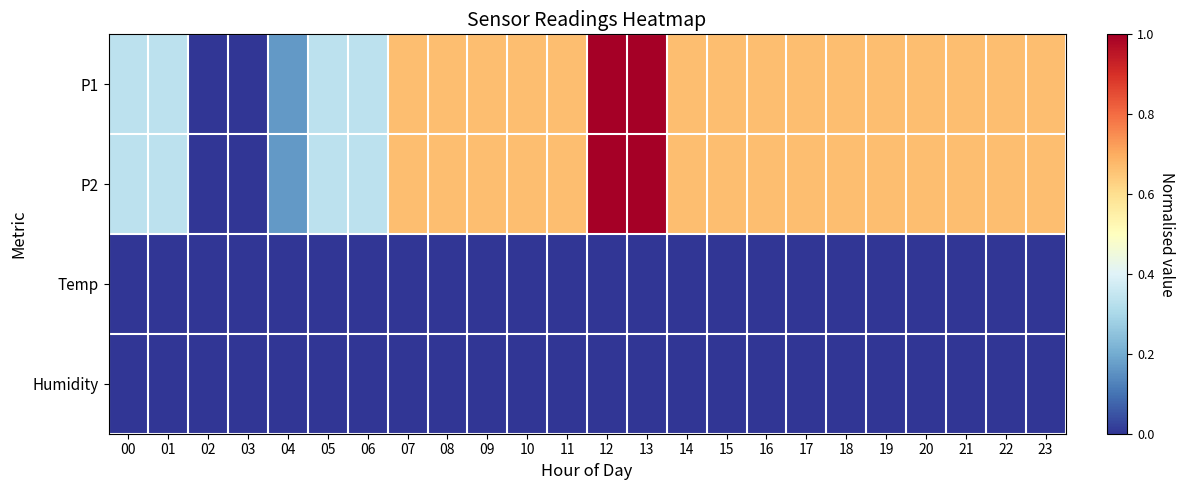

Reading left to right, what are all the values shown in this chart?

P1: 00=0.3	01=0.3	02=0.0	03=0.0	04=0.2	05=0.3	06=0.3	07=0.7	08=0.7	09=0.7	10=0.7	11=0.7	12=1.0	13=1.0	14=0.7	15=0.7	16=0.7	17=0.7	18=0.7	19=0.7	20=0.7	21=0.7	22=0.7	23=0.7
P2: 00=0.3	01=0.3	02=0.0	03=0.0	04=0.2	05=0.3	06=0.3	07=0.7	08=0.7	09=0.7	10=0.7	11=0.7	12=1.0	13=1.0	14=0.7	15=0.7	16=0.7	17=0.7	18=0.7	19=0.7	20=0.7	21=0.7	22=0.7	23=0.7
Temp: 00=0.0	01=0.0	02=0.0	03=0.0	04=0.0	05=0.0	06=0.0	07=0.0	08=0.0	09=0.0	10=0.0	11=0.0	12=0.0	13=0.0	14=0.0	15=0.0	16=0.0	17=0.0	18=0.0	19=0.0	20=0.0	21=0.0	22=0.0	23=0.0
Humidity: 00=0.0	01=0.0	02=0.0	03=0.0	04=0.0	05=0.0	06=0.0	07=0.0	08=0.0	09=0.0	10=0.0	11=0.0	12=0.0	13=0.0	14=0.0	15=0.0	16=0.0	17=0.0	18=0.0	19=0.0	20=0.0	21=0.0	22=0.0	23=0.0